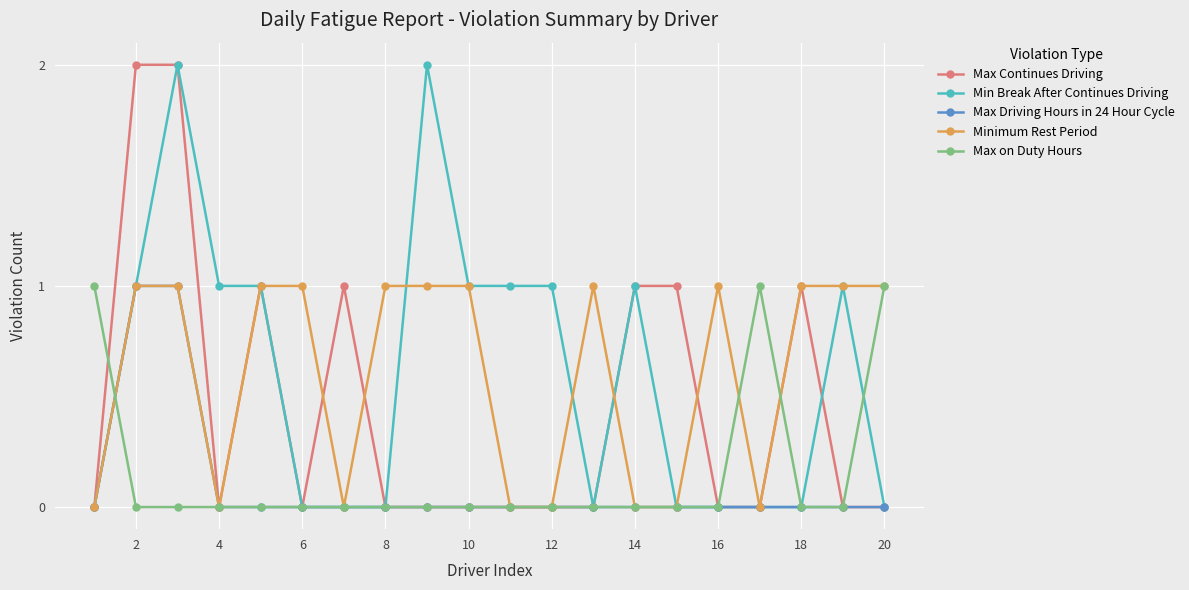

True or false: Max Continues Driving has more than 1 points higher than both neighbors.

True